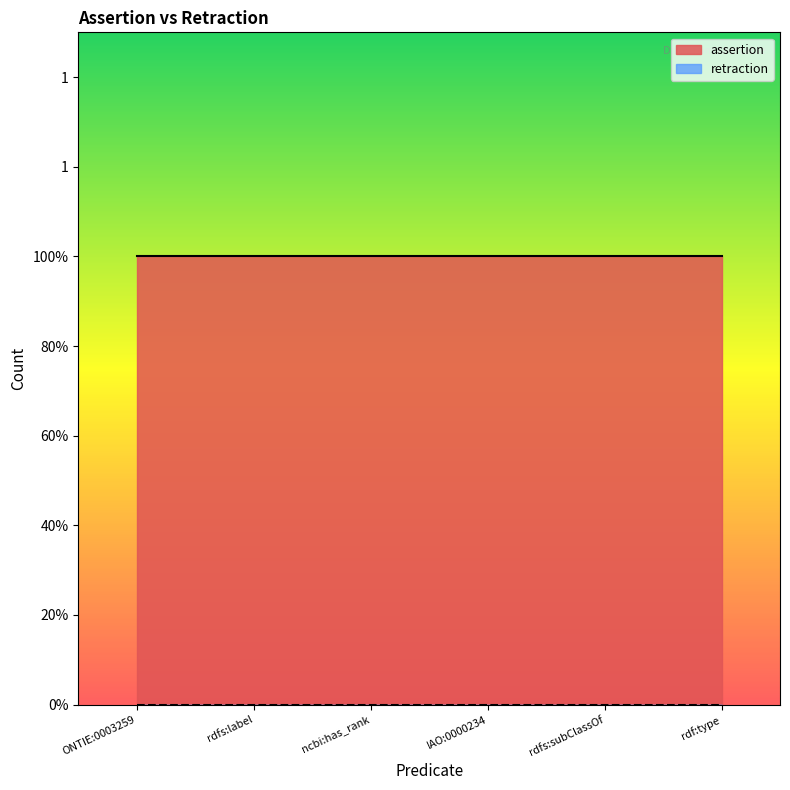

At which category is the sum across all series the highest?

ONTIE:0003259